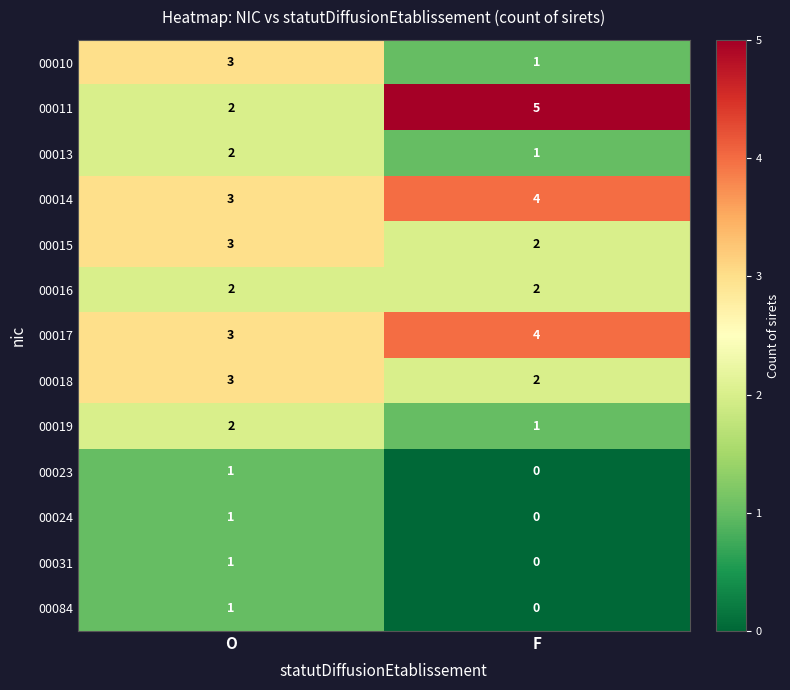

At which category is the sum across all series the highest?

O